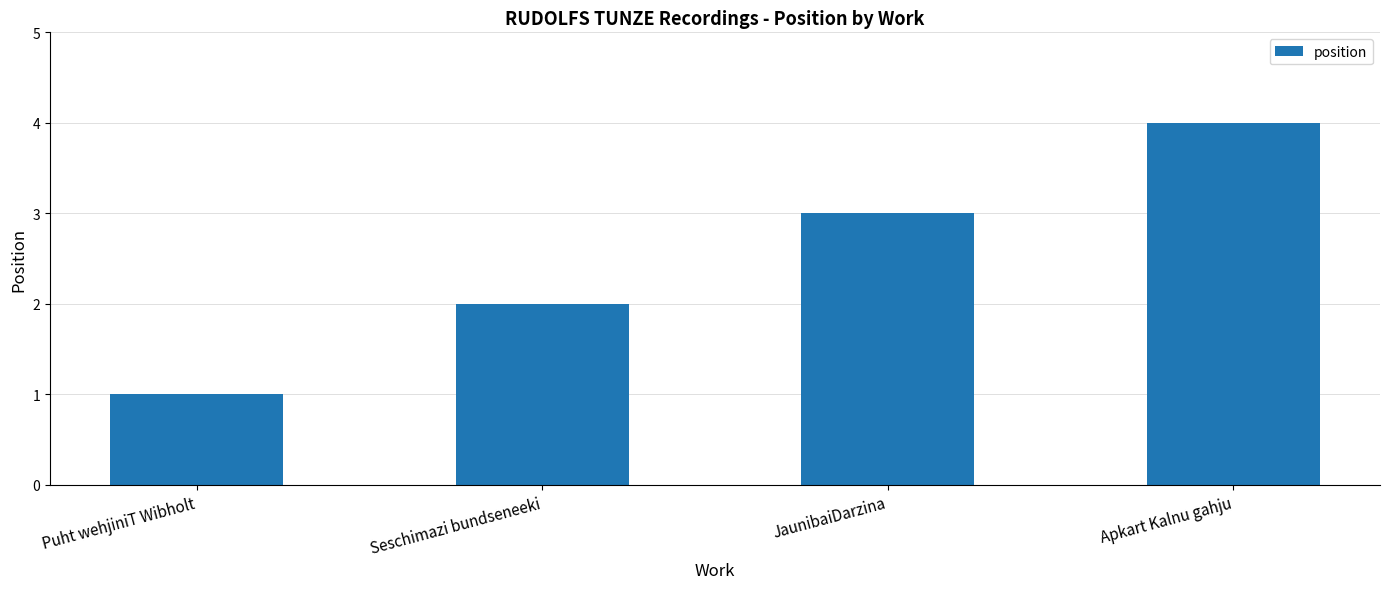

How many values are between 2 and 4?

3